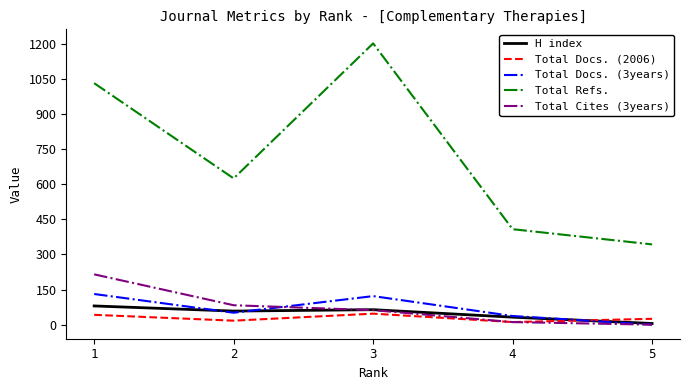

At which category does Total Docs. (3years) reach its first local peak?

3